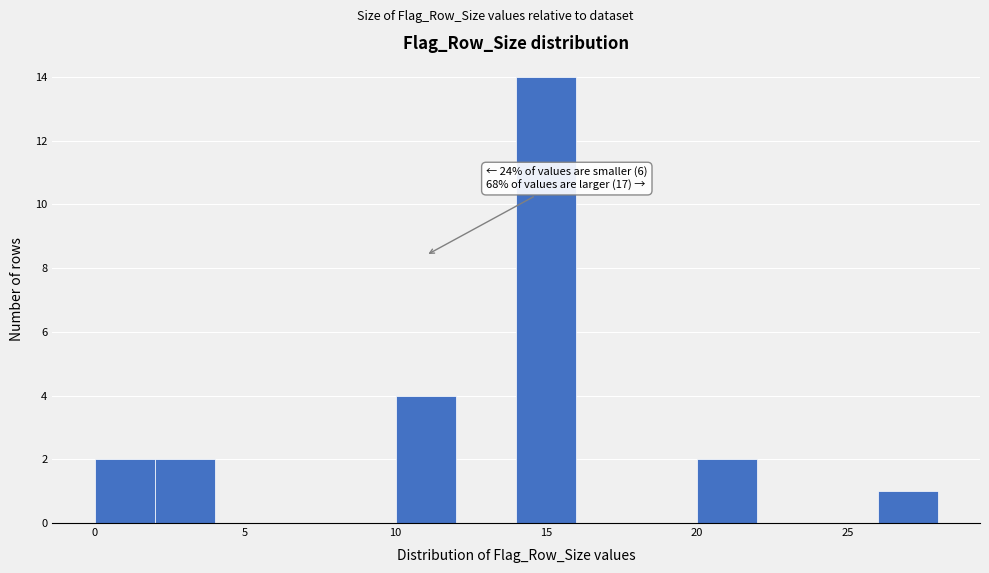

Which range on the x-axis has the tallest bar?

14 to 16